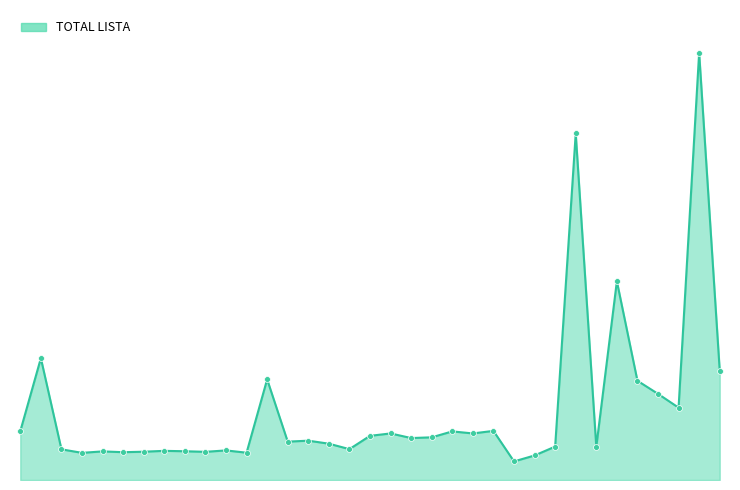

Is this an area chart (filled region under the line)?

Yes